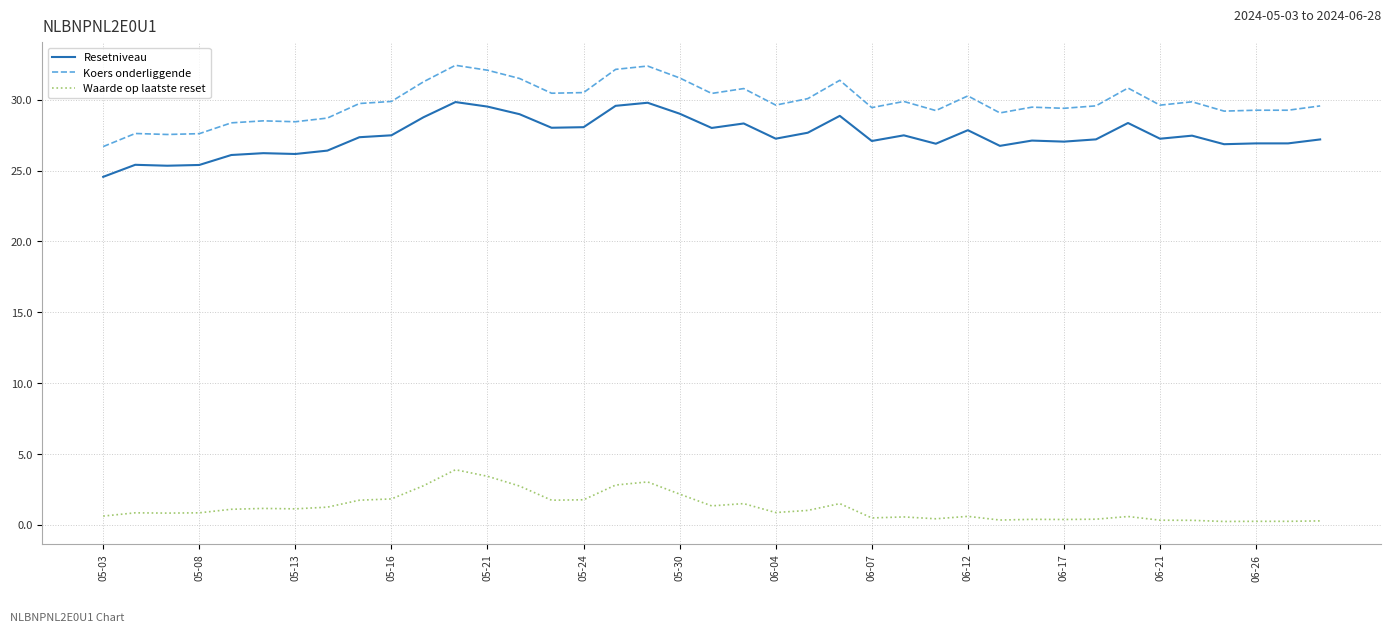

Which series has the largest total across all categories?

Koers onderliggende